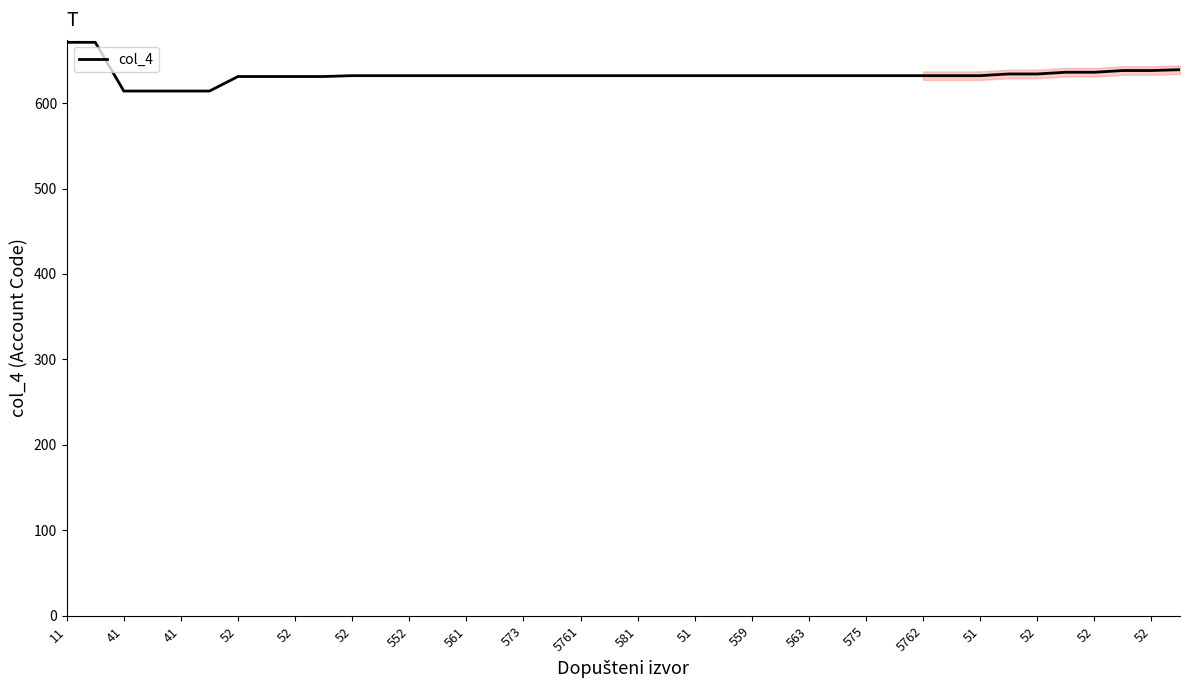

What is the minimum value shown in the chart?

614